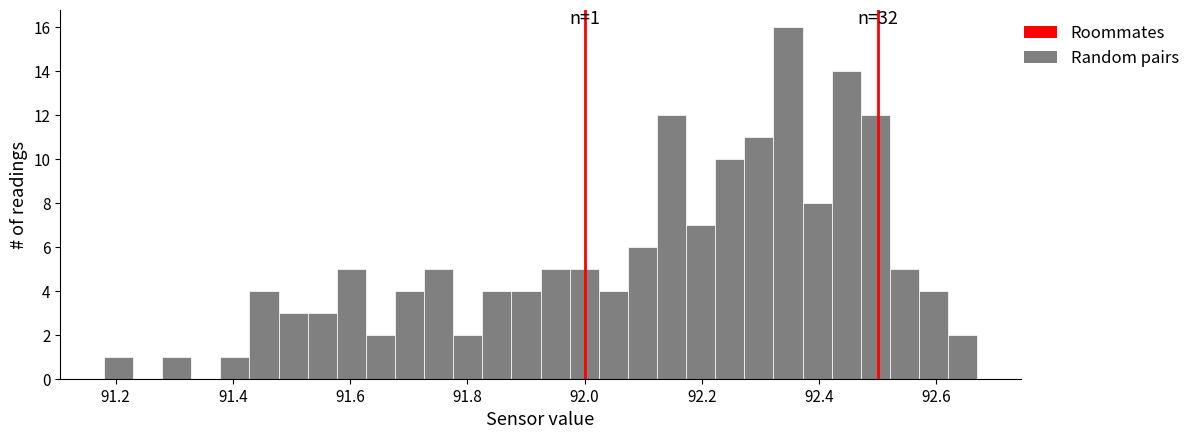

Around what value on the x-axis is the tallest bar? Give the approximate position of its centre, as read against the axis.

92.34